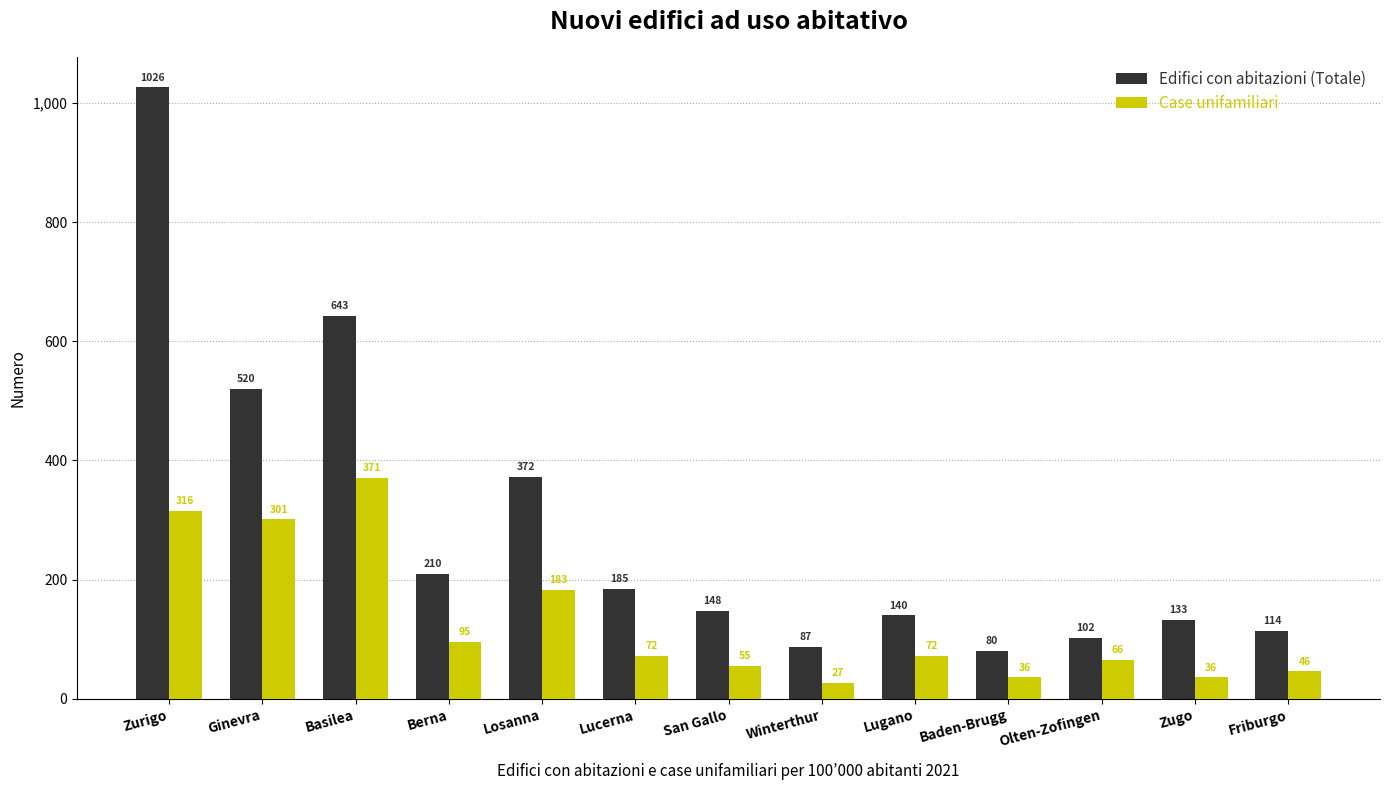

What are all the series names shown in the legend?

Edifici con abitazioni (Totale), Case unifamiliari